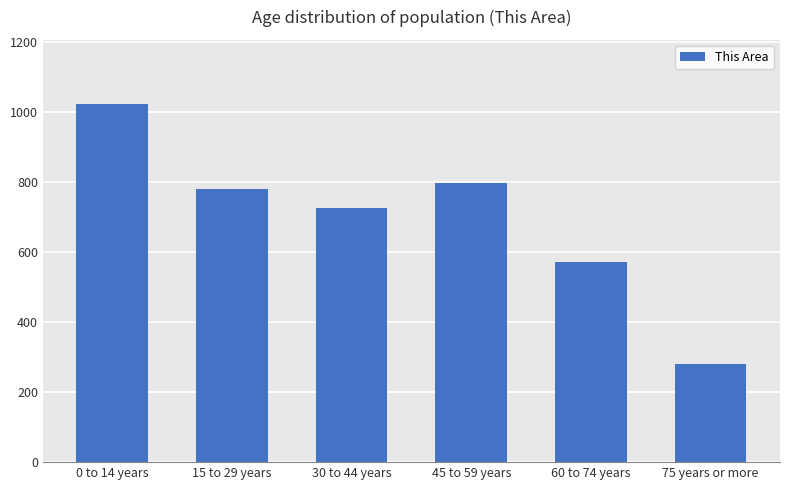

What is the average value?

696